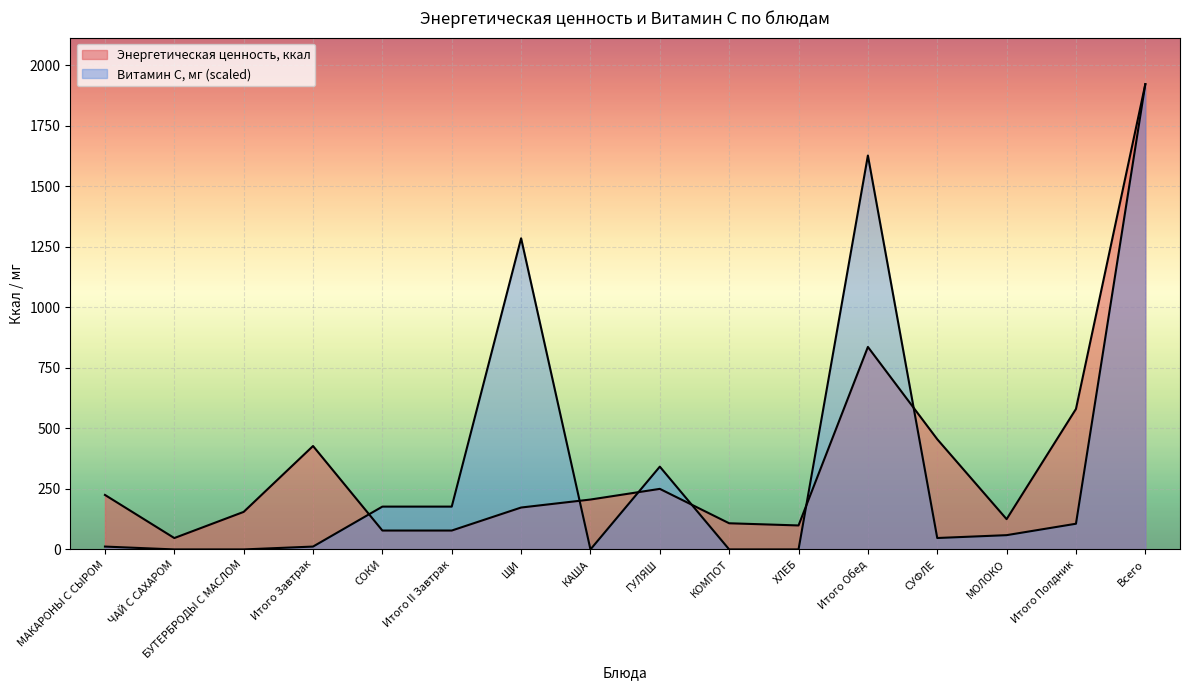

Reading left to right, what are all the values shown in this chart?

Энергетическая ценность, ккал: МАКАРОНЫ С СЫРОМ=225.0	ЧАЙ С САХАРОМ=47.0	БУТЕРБРОДЫ С МАСЛОМ=155.0	Итого Завтрак=427.0	СОКИ=78.0	Итого II Завтрак=78.0	ЩИ=173.0	КАША=206.0	ГУЛЯШ=250.0	КОМПОТ=108.0	ХЛЕБ=99.0	Итого Обед=836.0	СУФЛЕ=455.0	МОЛОКО=125.0	Итого Полдник=580.0	Всего=1921.0
Витамин С, мг: МАКАРОНЫ С СЫРОМ=11.8	ЧАЙ С САХАРОМ=0.0	БУТЕРБРОДЫ С МАСЛОМ=0.0	Итого Завтрак=11.8	СОКИ=176.8	Итого II Завтрак=176.8	ЩИ=1284.6	КАША=0.0	ГУЛЯШ=341.8	КОМПОТ=0.0	ХЛЕБ=0.0	Итого Обед=1626.4	СУФЛЕ=47.1	МОЛОКО=58.9	Итого Полдник=106.1	Всего=1921.0